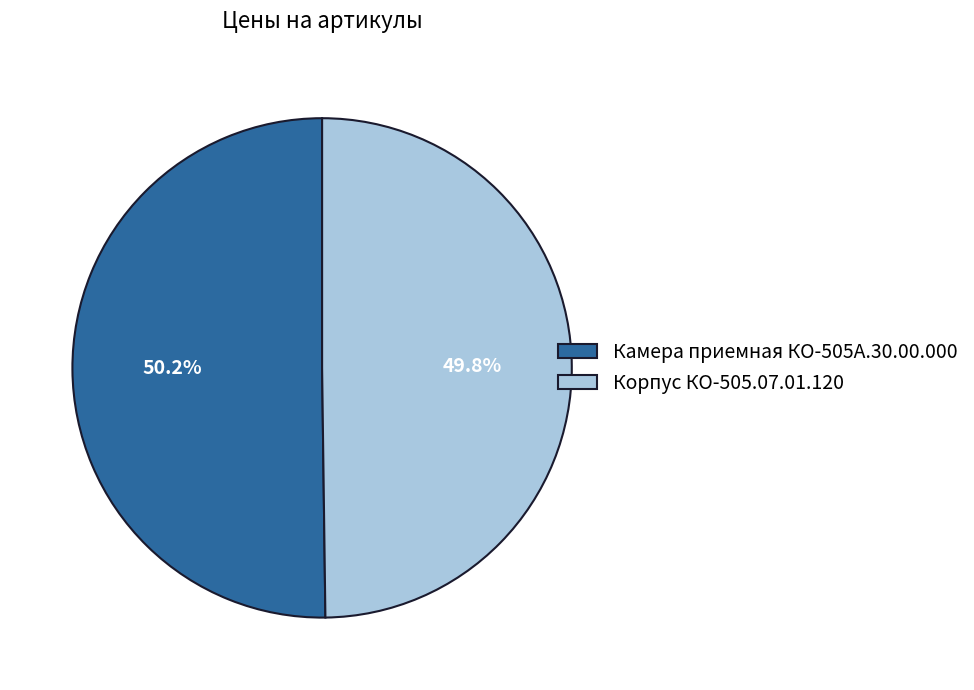

To the nearest percent, what portion does Корпус КО-505.07.01.120 represent?

50%